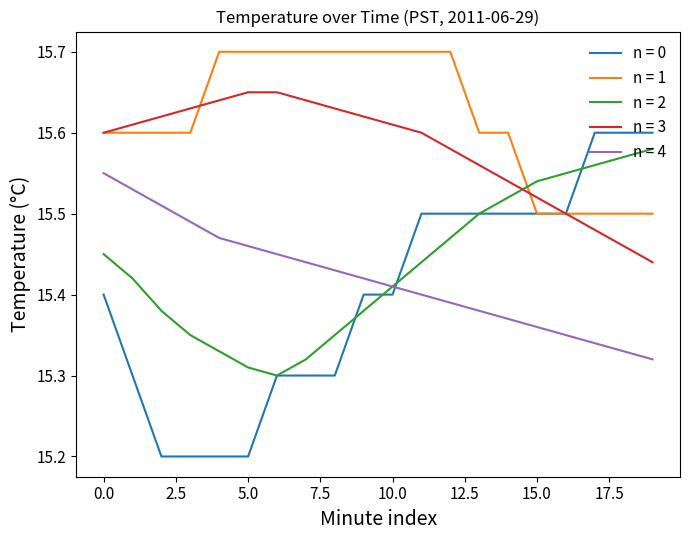

Which series has the largest range (max minus min)?

n = 0